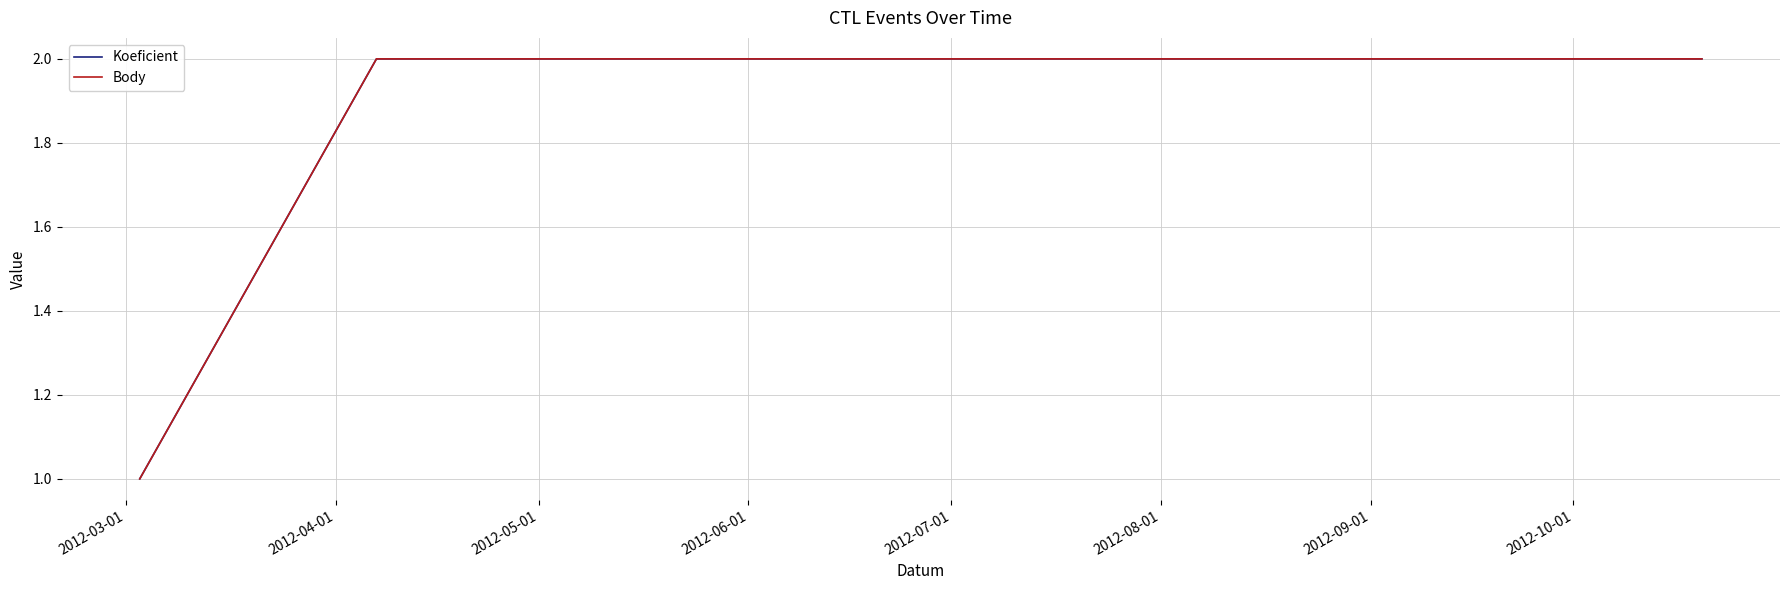

True or false: Body and Koeficient cross at least once.

False